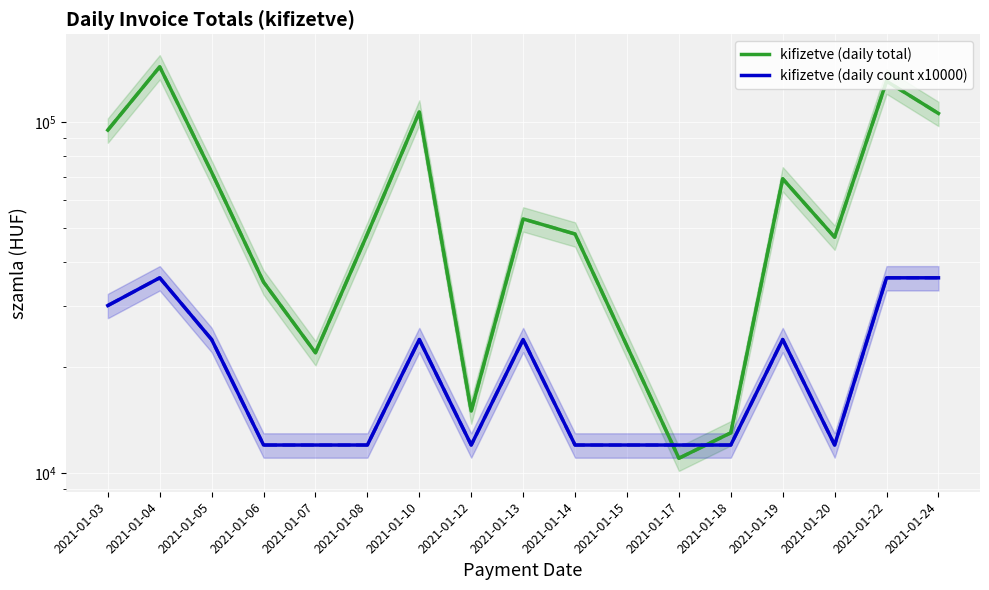

True or false: kifizetve (daily count x10000) has a value of 17703 at 2021-01-18.

False